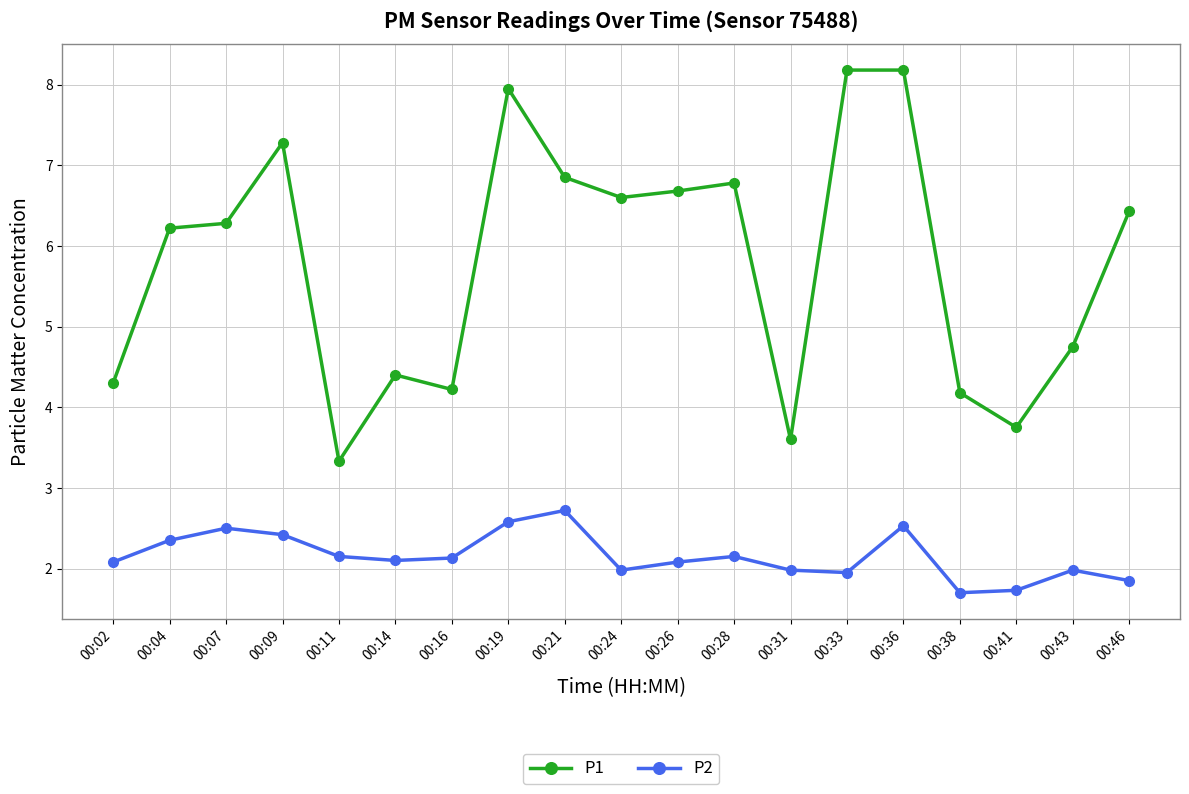

At which category is the sum across all series the highest?

00:36